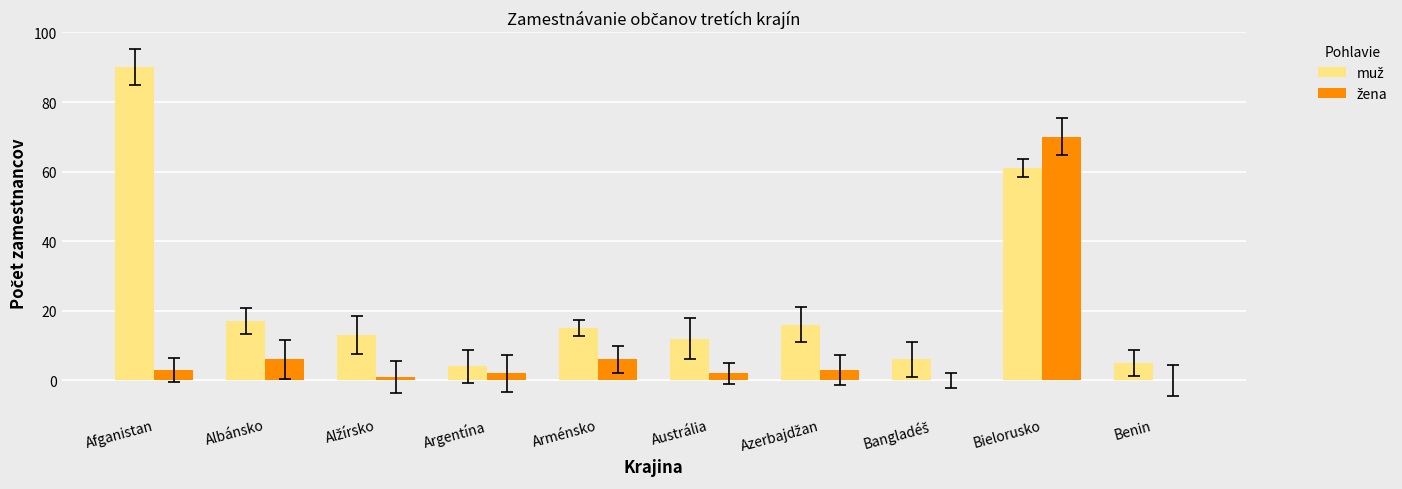

What is the maximum value shown in the chart?

90